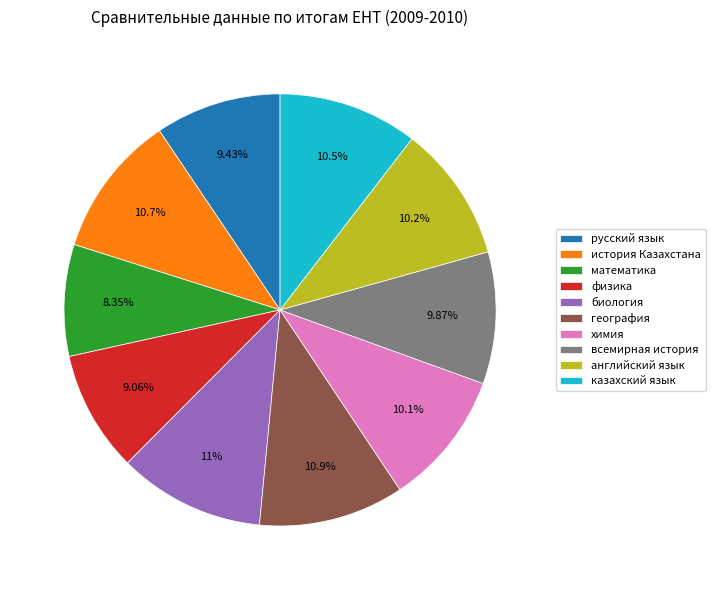

To the nearest percent, what portion does русский язык represent?

9%